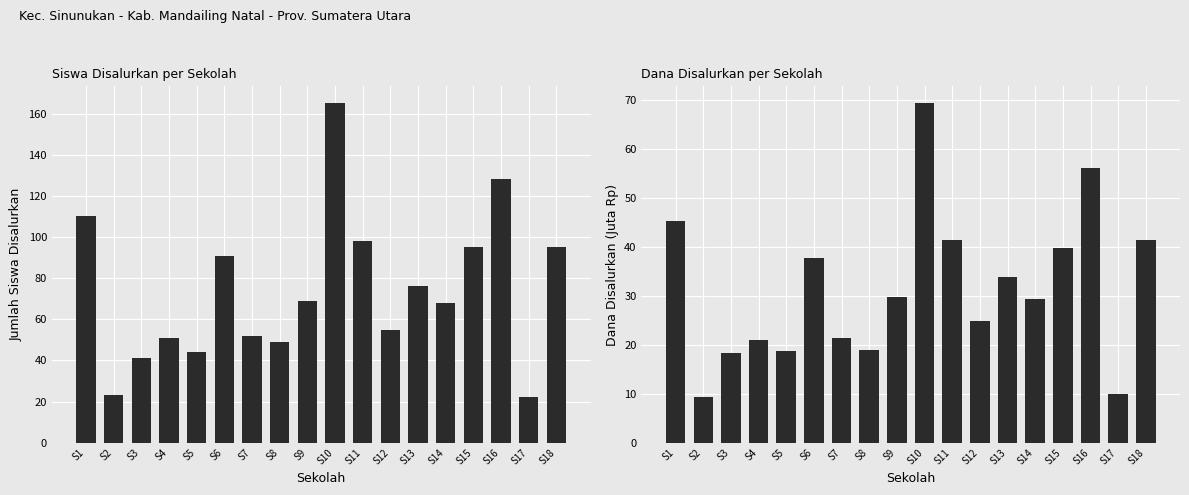

What is the smallest value displayed?

9.2